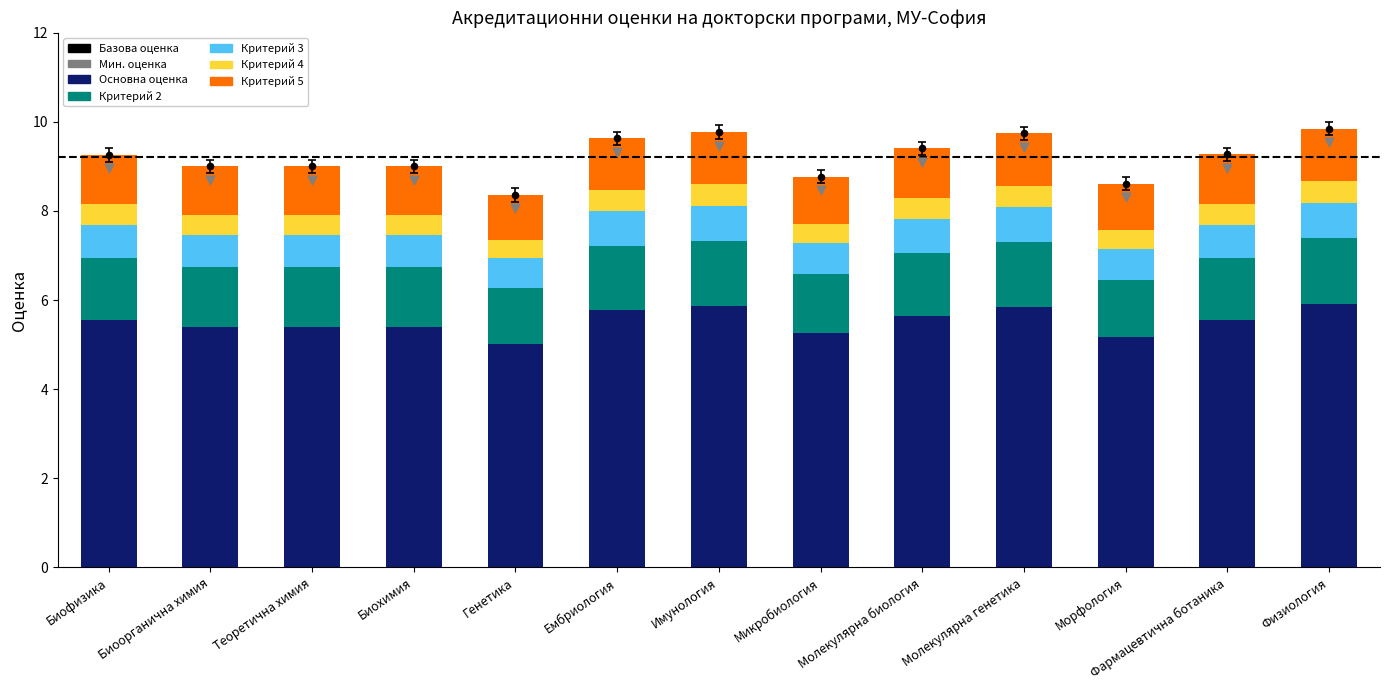

Approximately how many times larger is the value at Генетика compared to Ембриология?

0.9